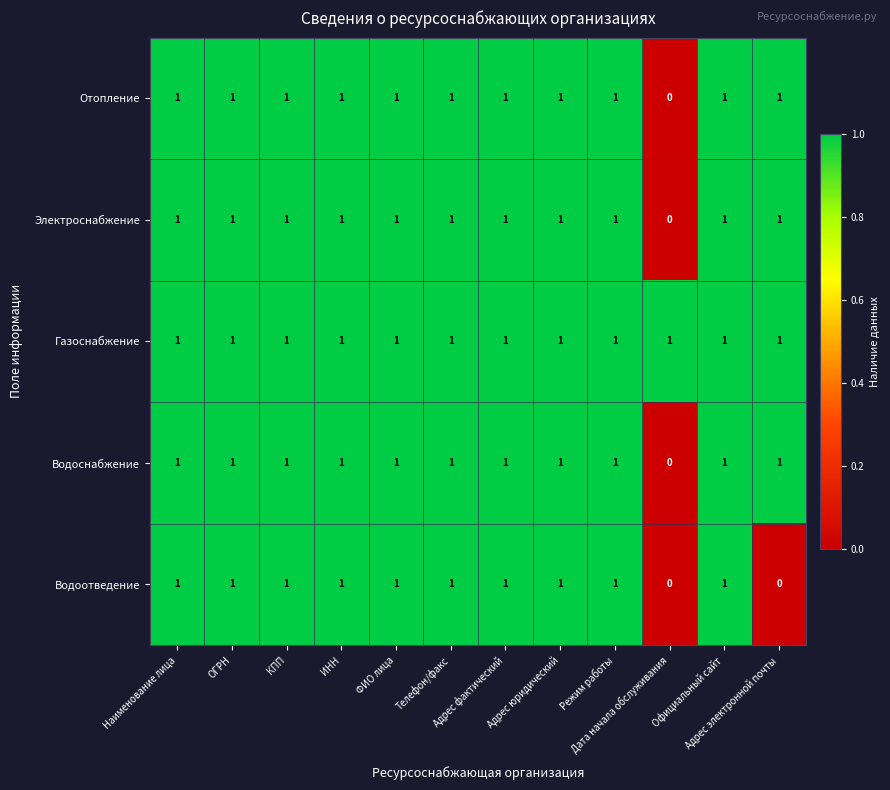

Count the Отопление values in the range 1 to 2.

11